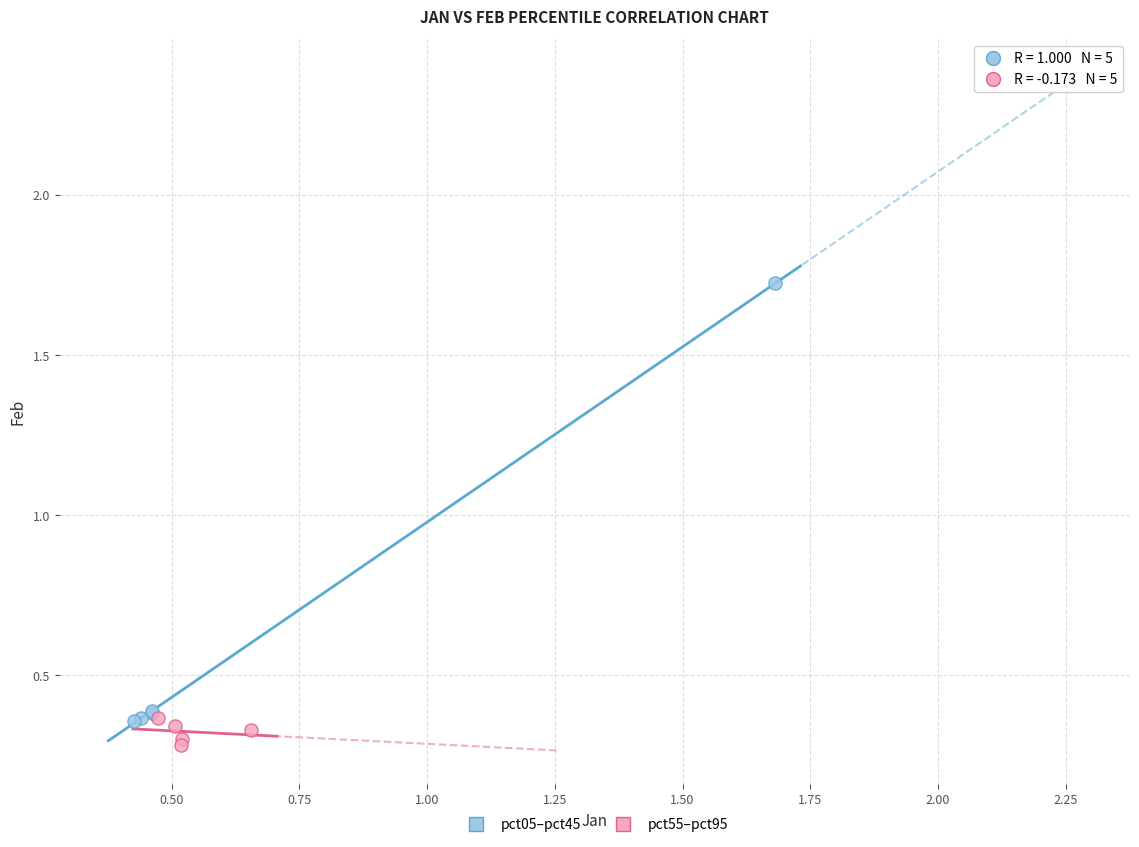

What are all the series names shown in the legend?

pct05–pct45, pct55–pct95